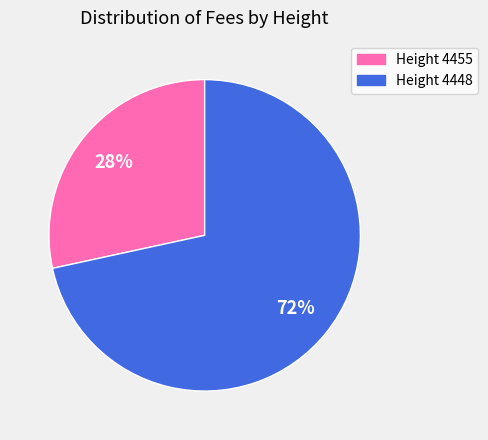

Which slice represents more than half of the pie?

Height 4448